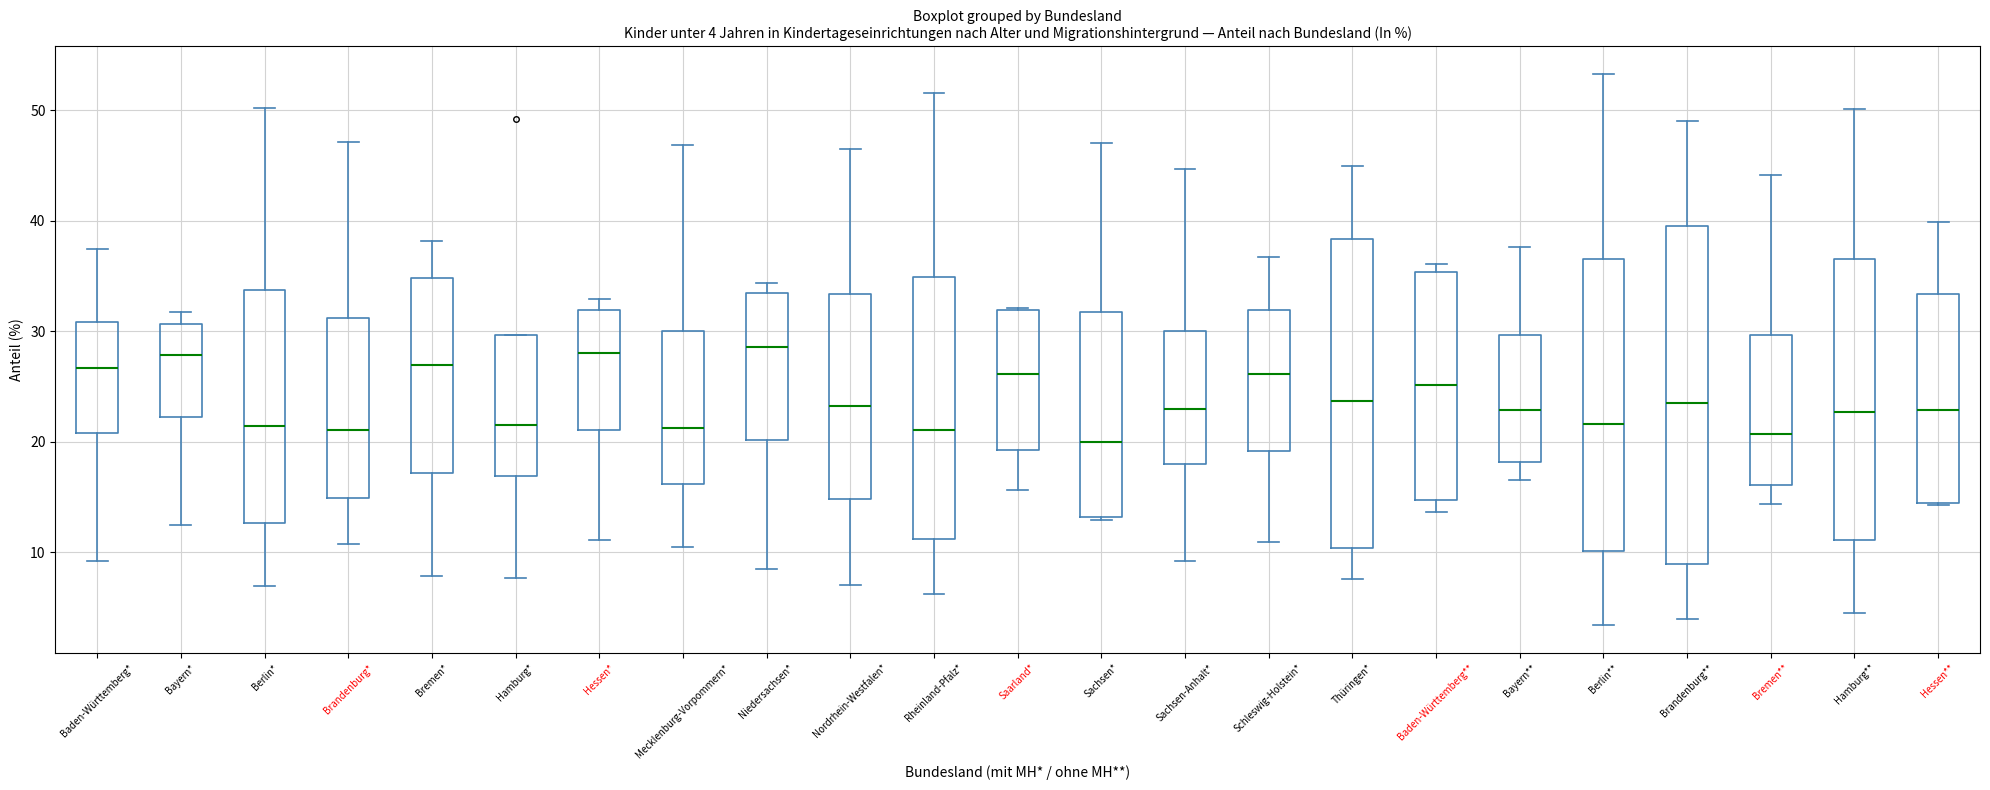

Which box is the tallest, from its lower edge to its upper edge?

Brandenburg**